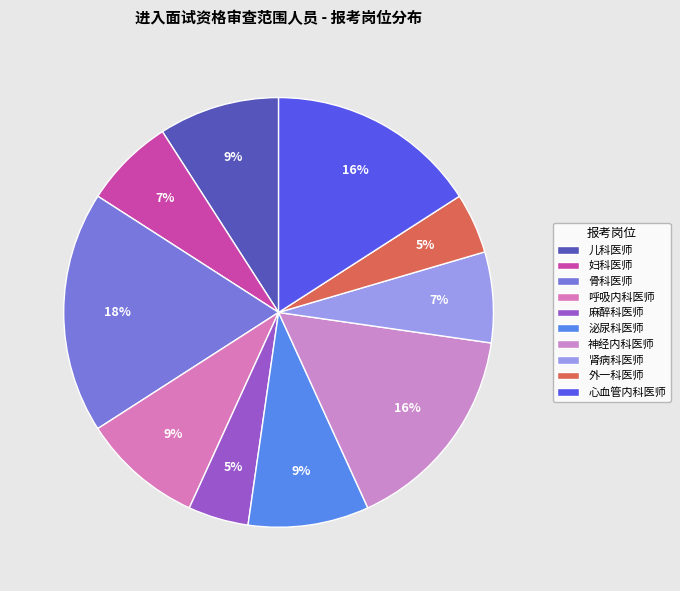

How many slices are in this pie chart?

10